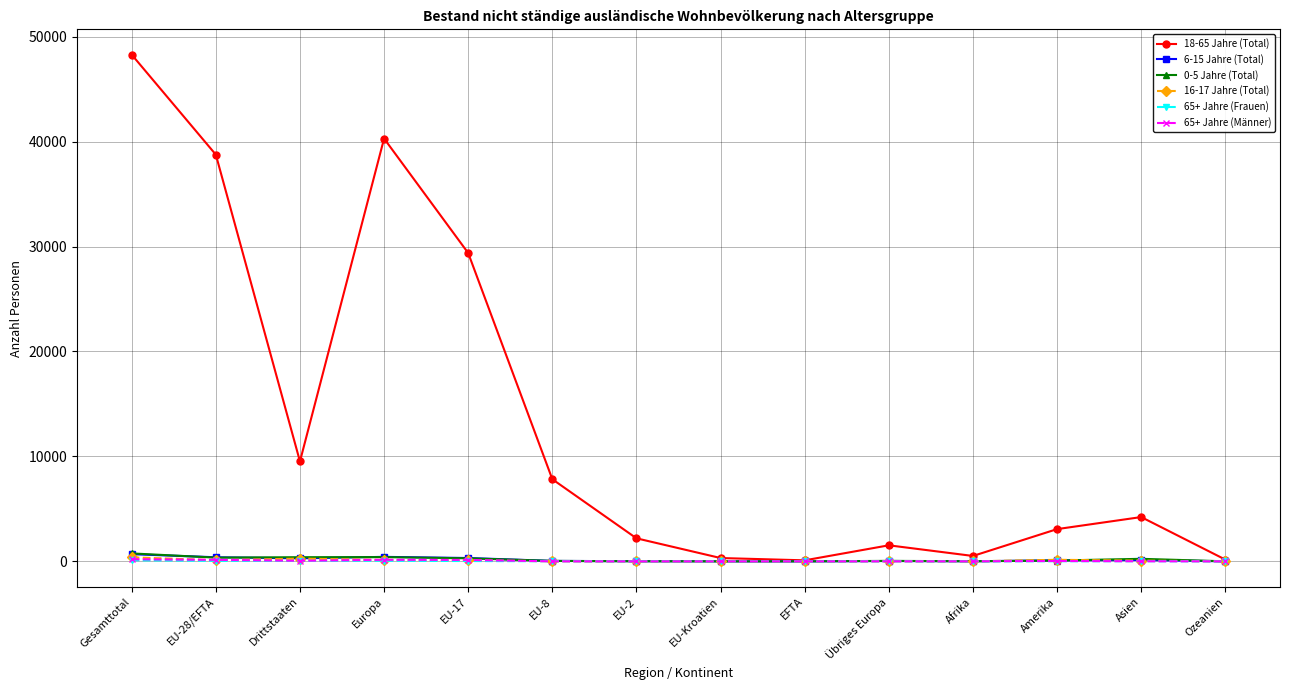

Which series has the widest spread of values?

18-65 Jahre (Total)